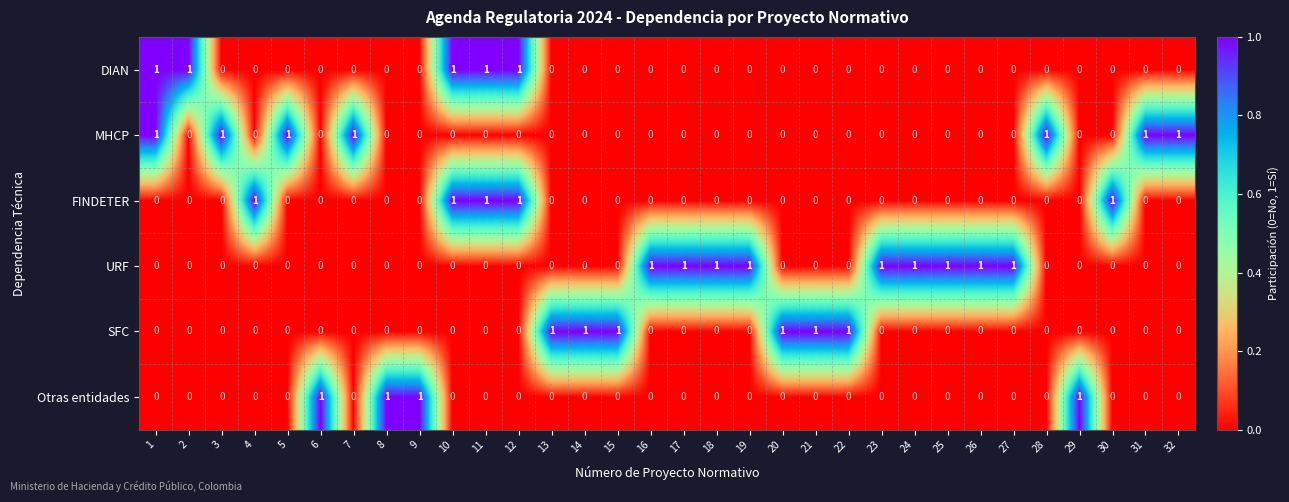

Is it true that URF equals 0 at 20?

True